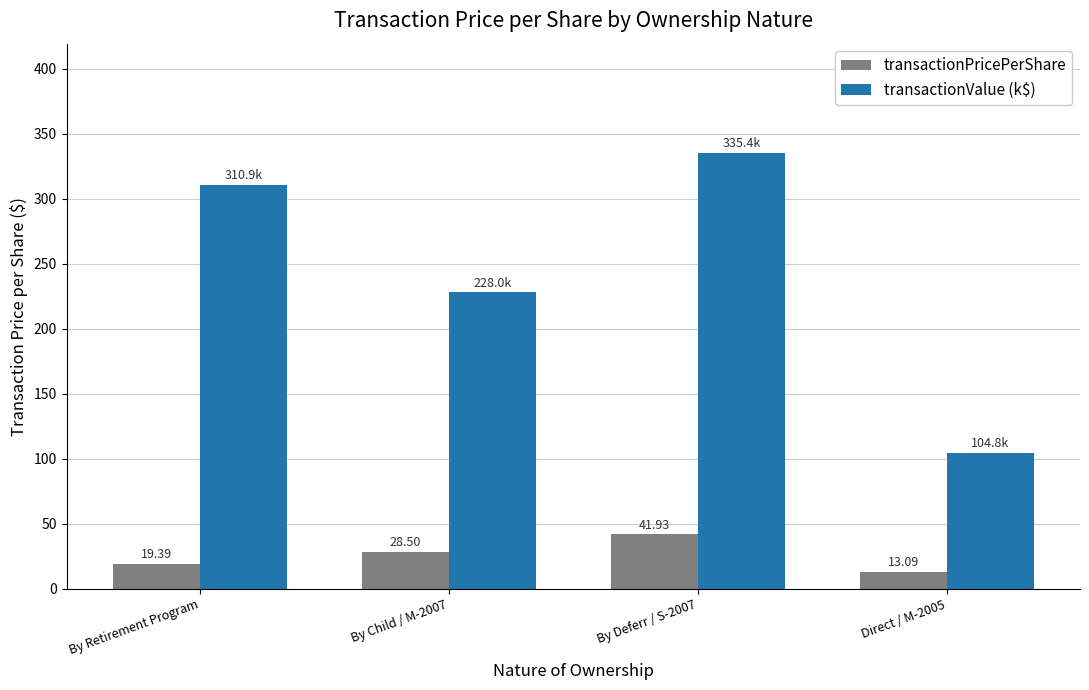

What is the maximum value shown in the chart?

335.4